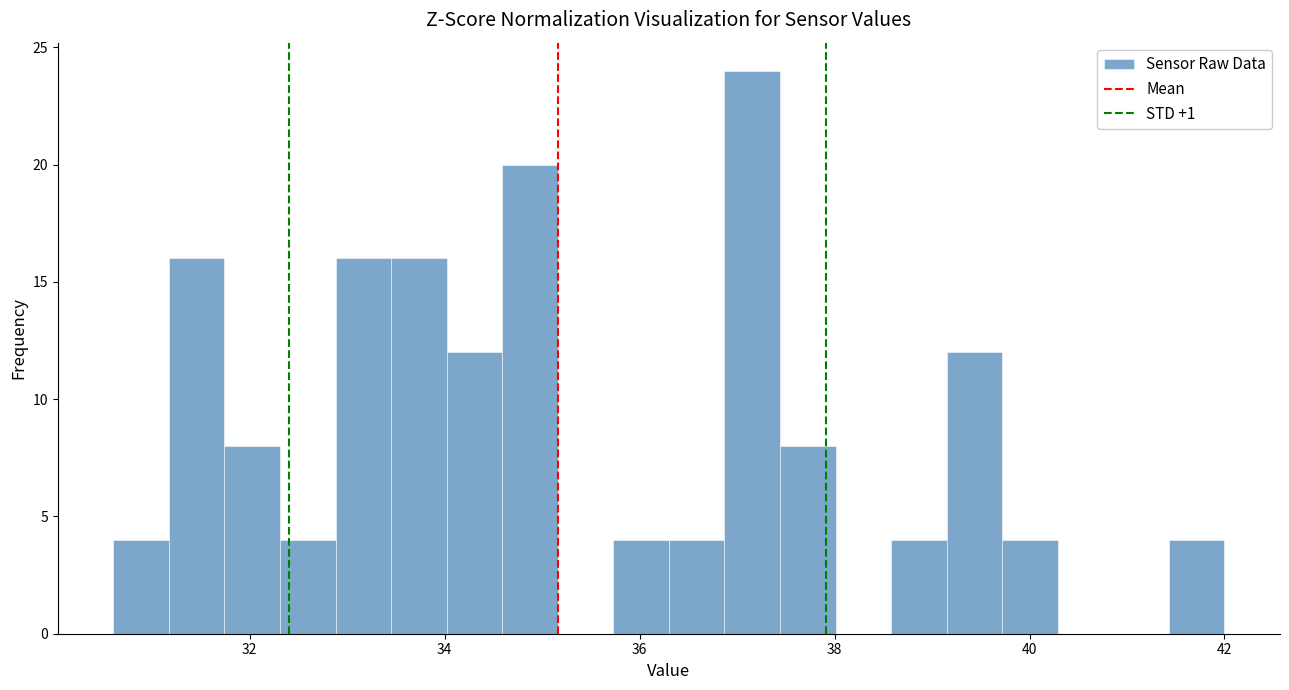

Around what value on the x-axis is the tallest bar? Give the approximate position of its centre, as read against the axis.

37.2